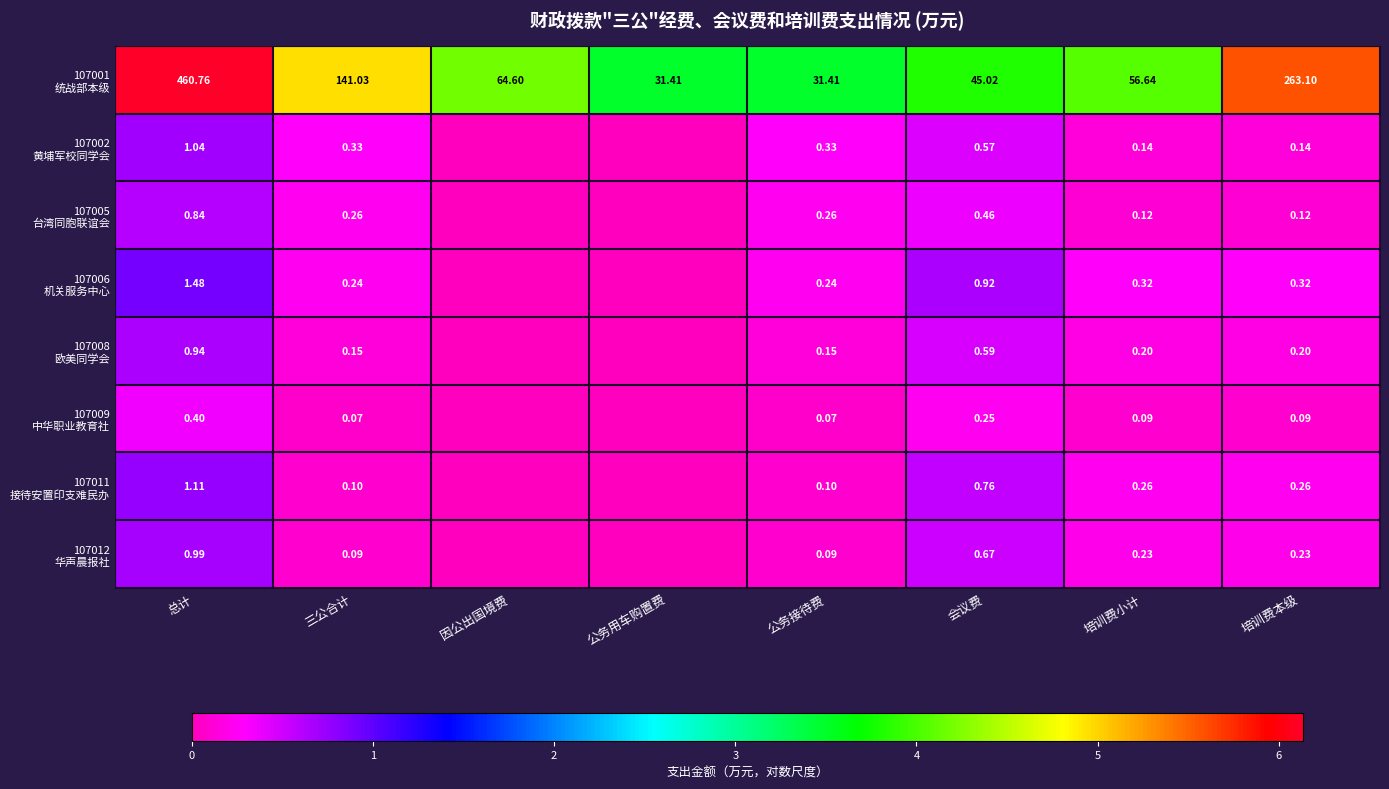

Between 会议费 and 培训费本级, which series saw the biggest shift?

107001 统战部本级